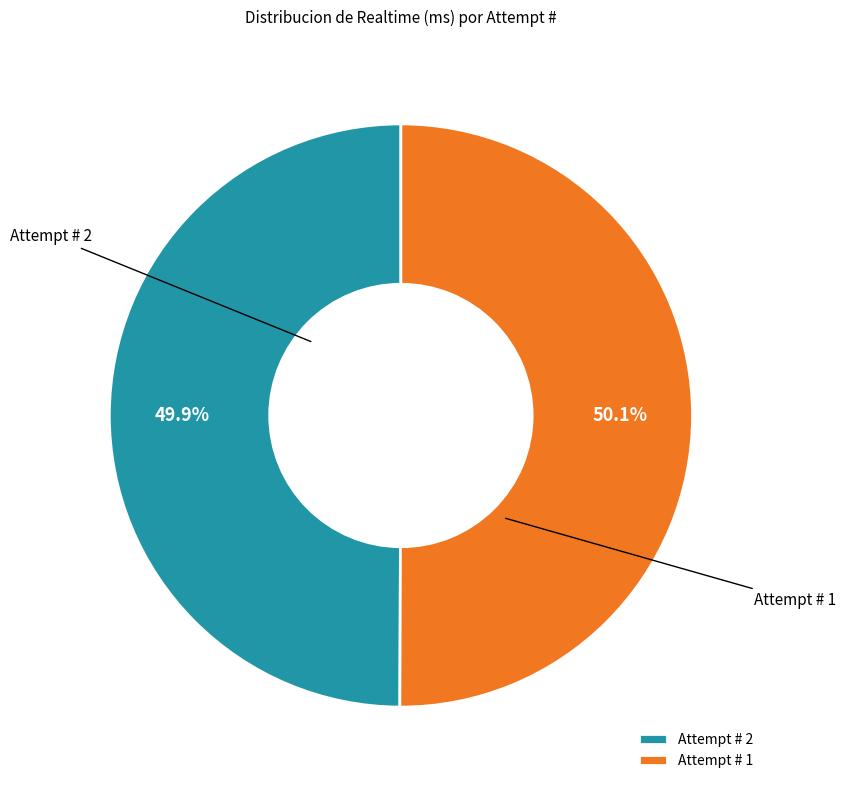

How much of the chart is everything except Attempt # 1?

49.9%